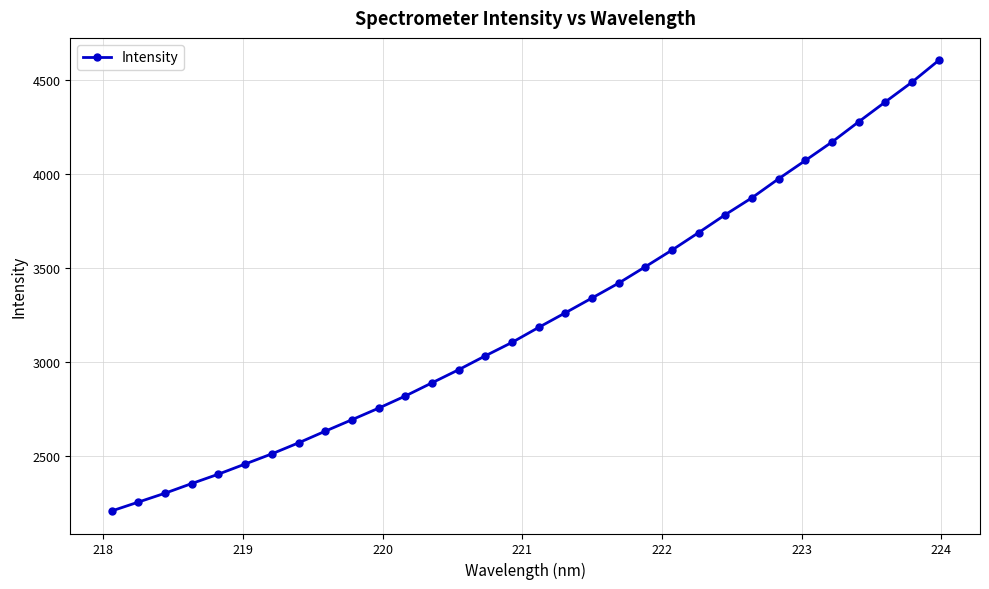

What is the value of the 32nd point from the left?

4605.3